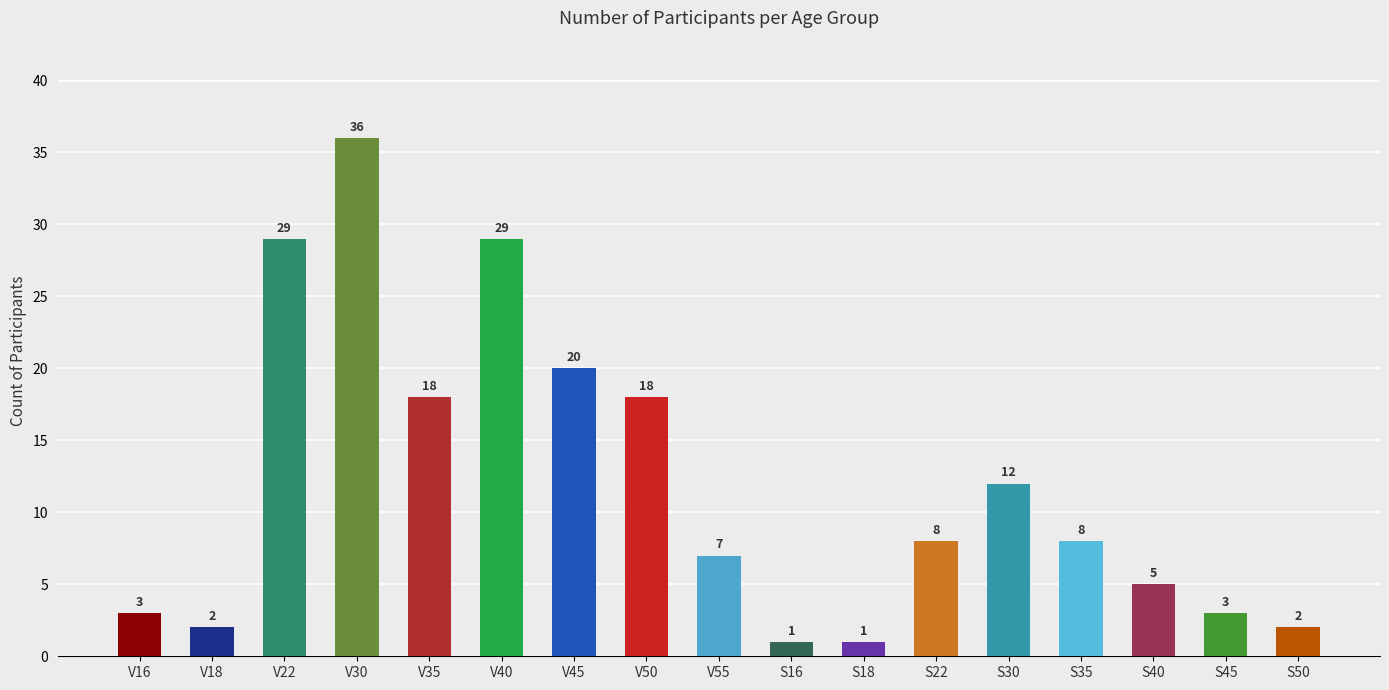

The chart shows a value of 3 at V16. True or false?

True